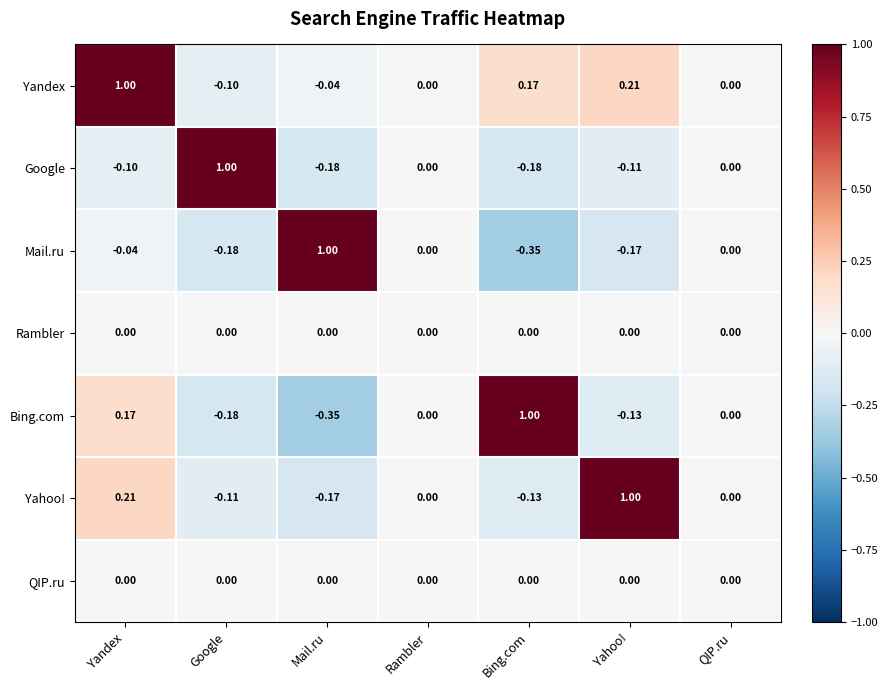

At which label does Yahoo! reach its peak?

Yahoo!